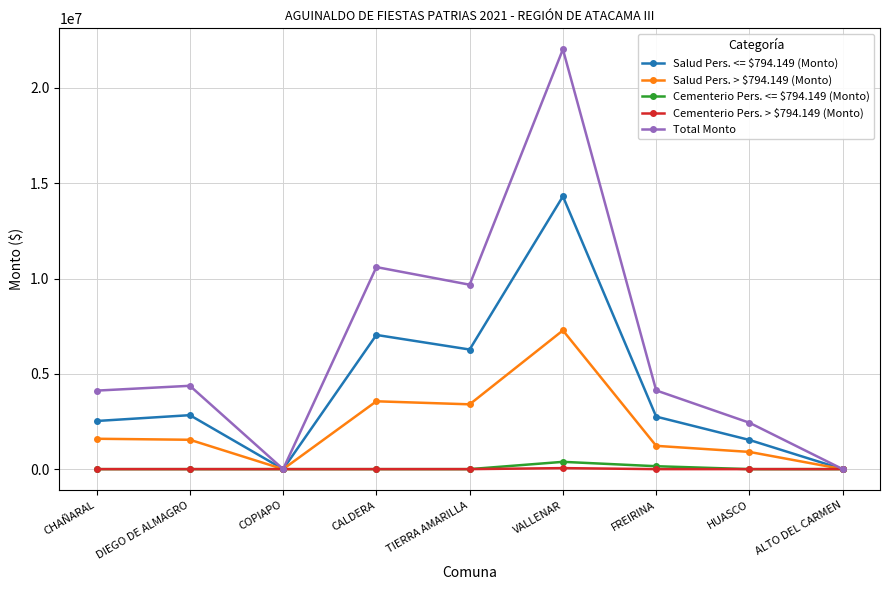

Which category has the highest value in the Total Monto series?

VALLENAR